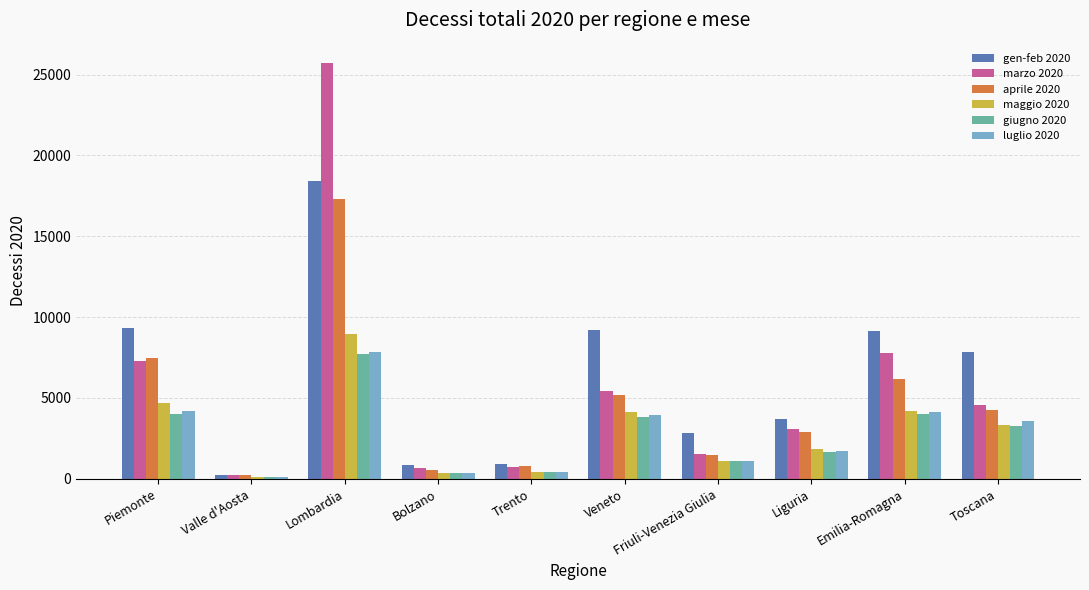

Between Lombardia and Trento, which series saw the biggest shift?

marzo 2020